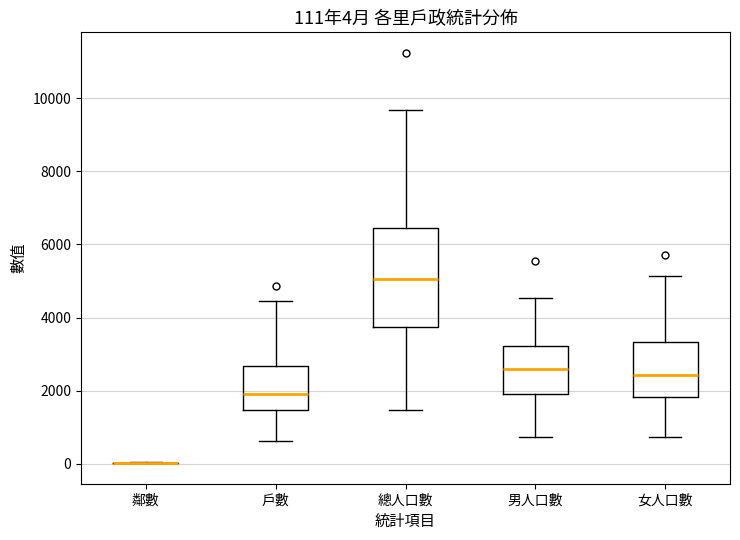

Comparing the boxes themselves (not the whiskers), which one is the tallest?

總人口數